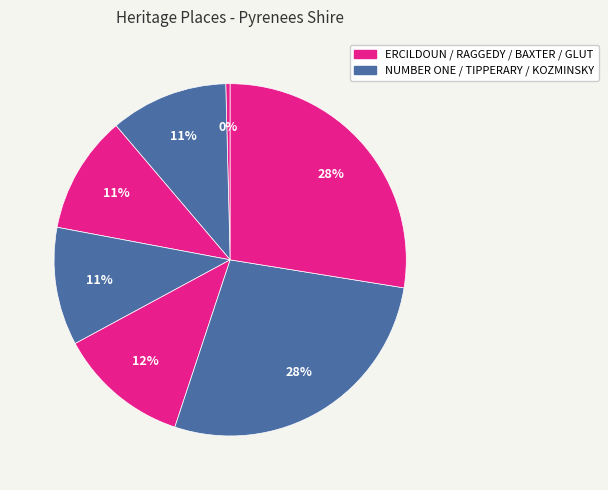

How many segments does this pie chart have?

7